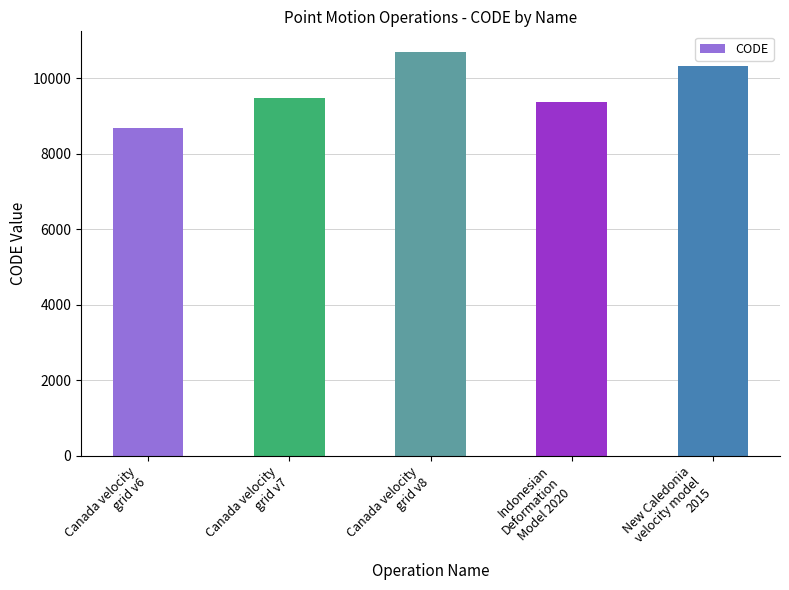

The value at Canada velocity
grid v8 is 19268. True or false?

False